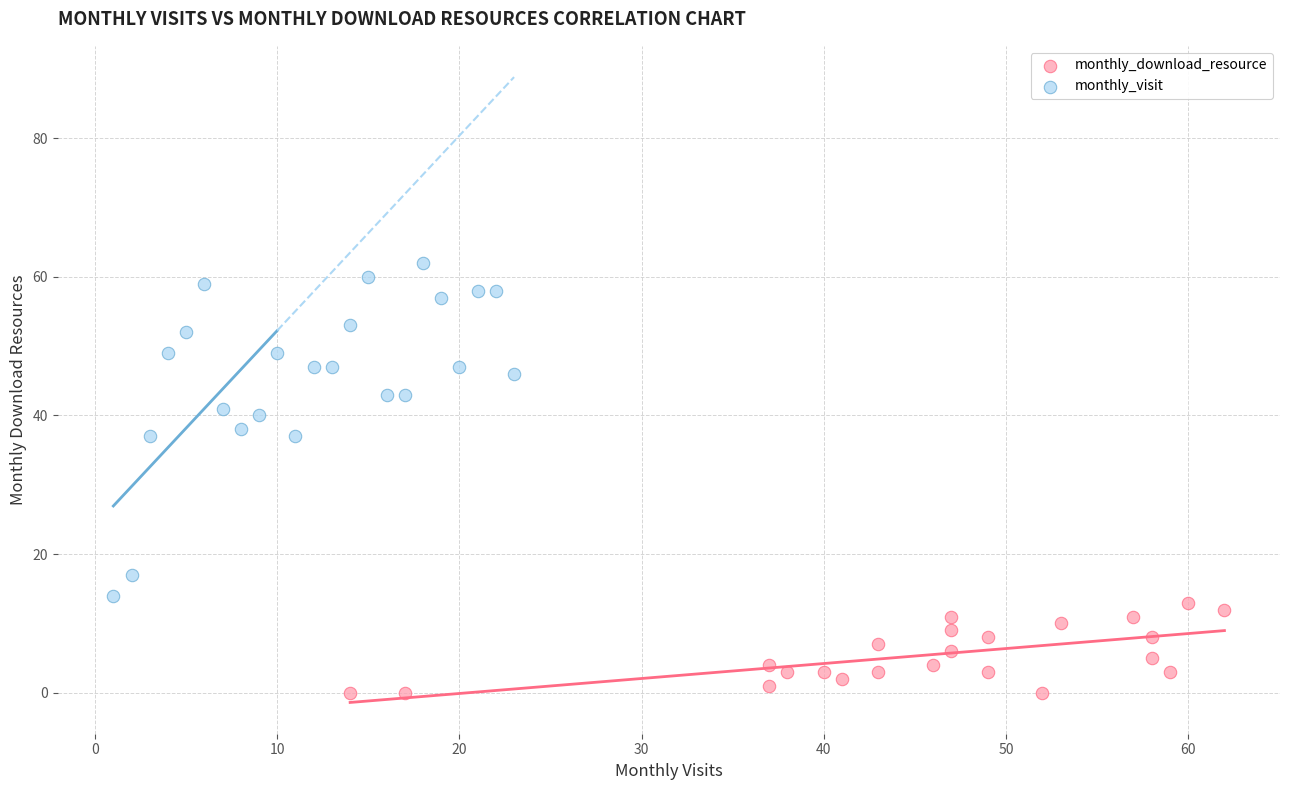

Which series has the widest spread of Y values?

monthly_visit